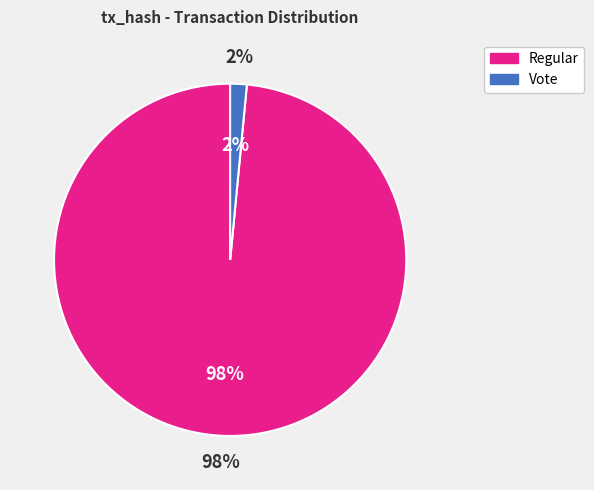

What portion of the pie excludes Vote (io_index=2)?

98.5%